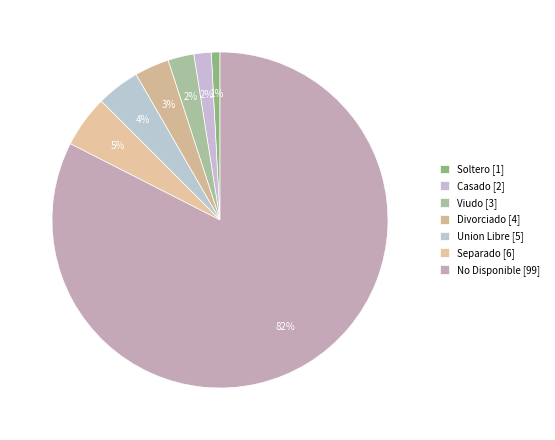

Does any single category account for the majority?

Yes